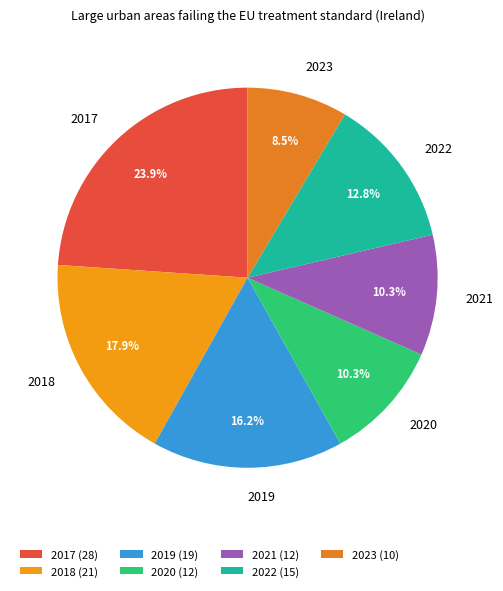

How many slices are in this pie chart?

7